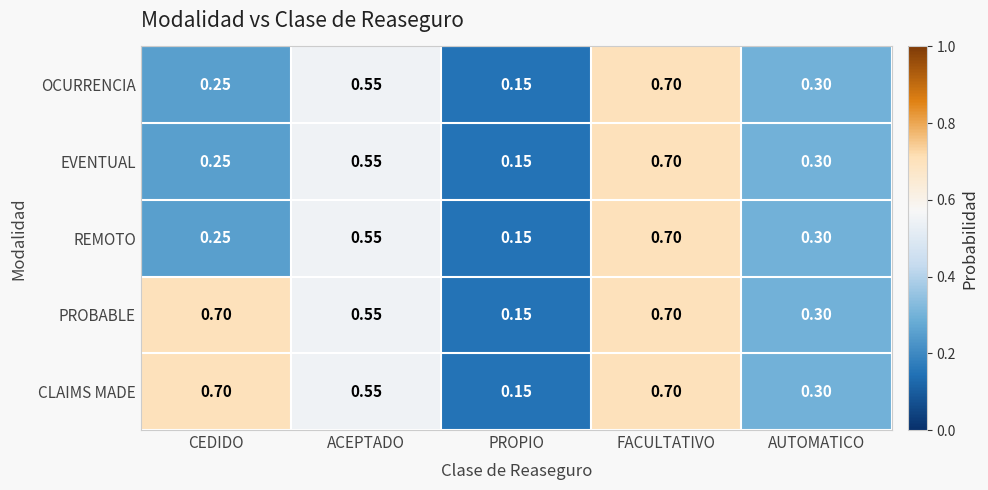

At which category is the sum across all series the highest?

FACULTATIVO